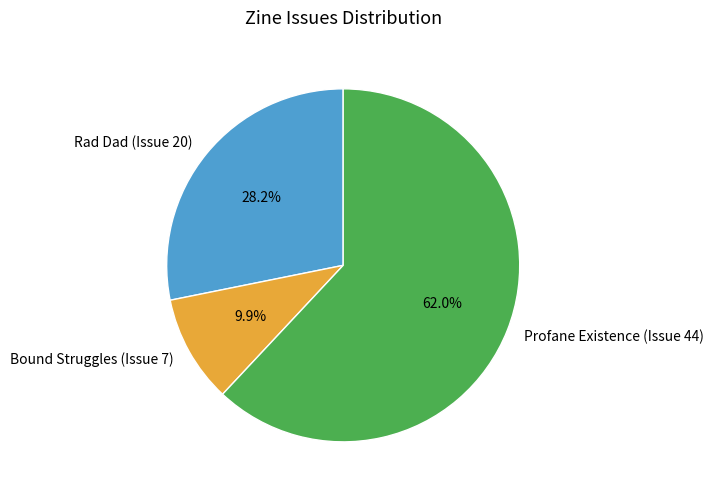

How much of the chart is everything except Rad Dad (Issue 20)?

71.8%